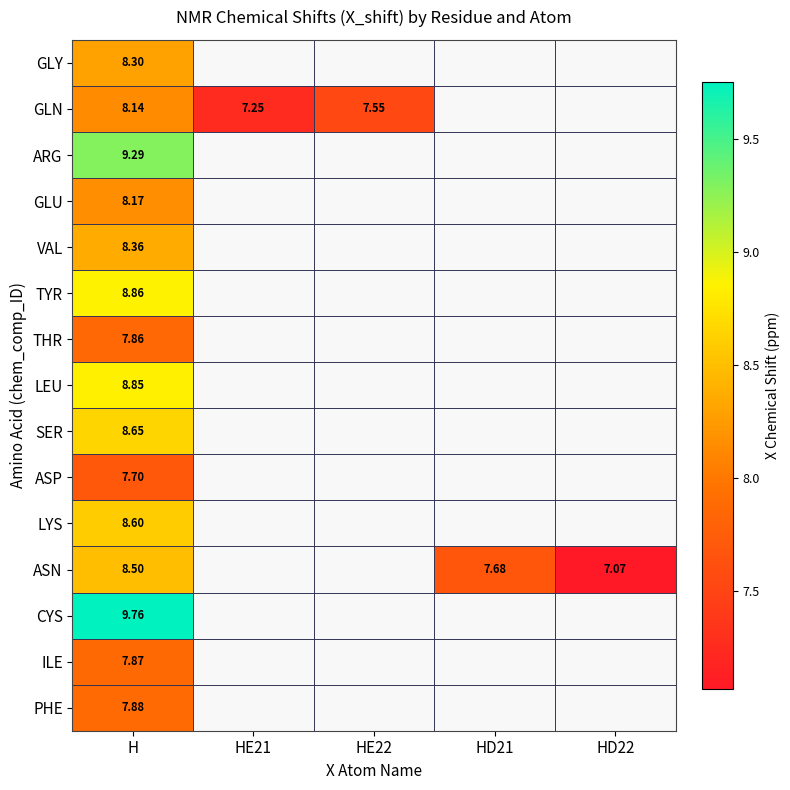

How many series are shown in this chart?

15